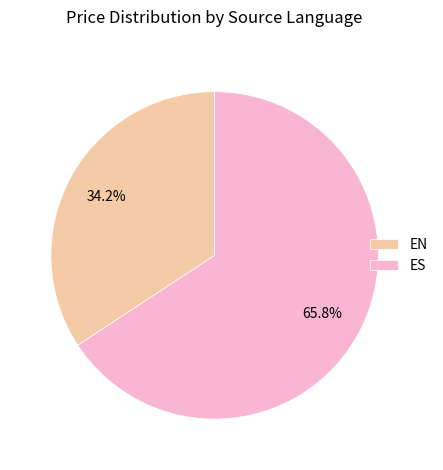

Rank the categories by value from highest to lowest.

ES, EN